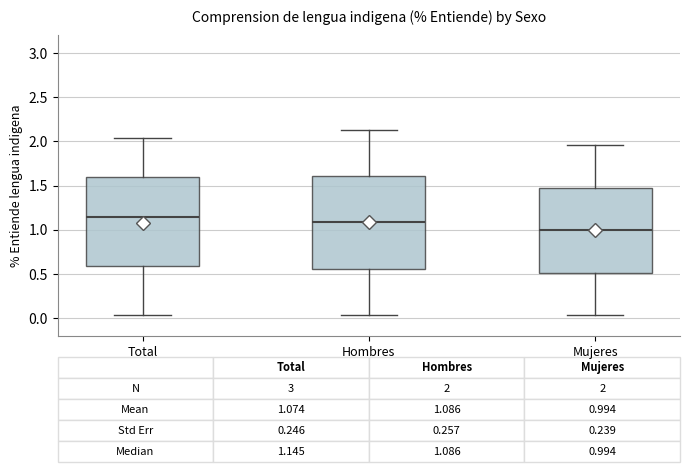

Which box's median line is the highest?

Total